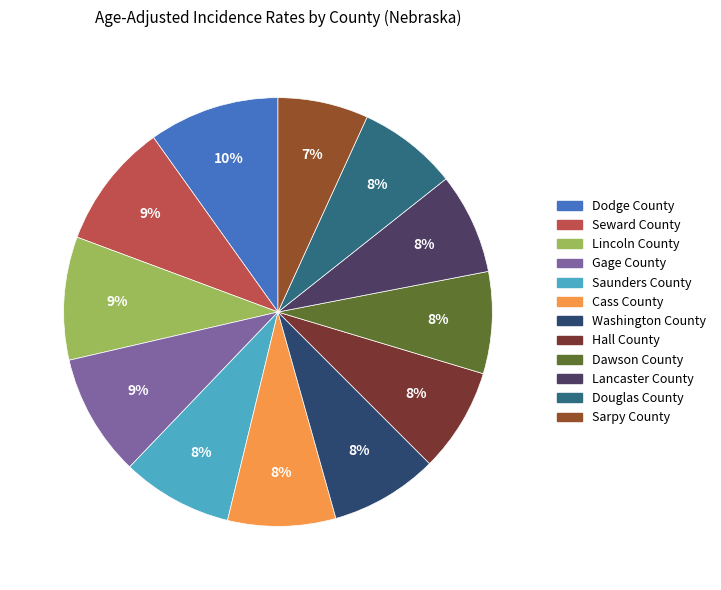

Count the number of slices in the pie.

12